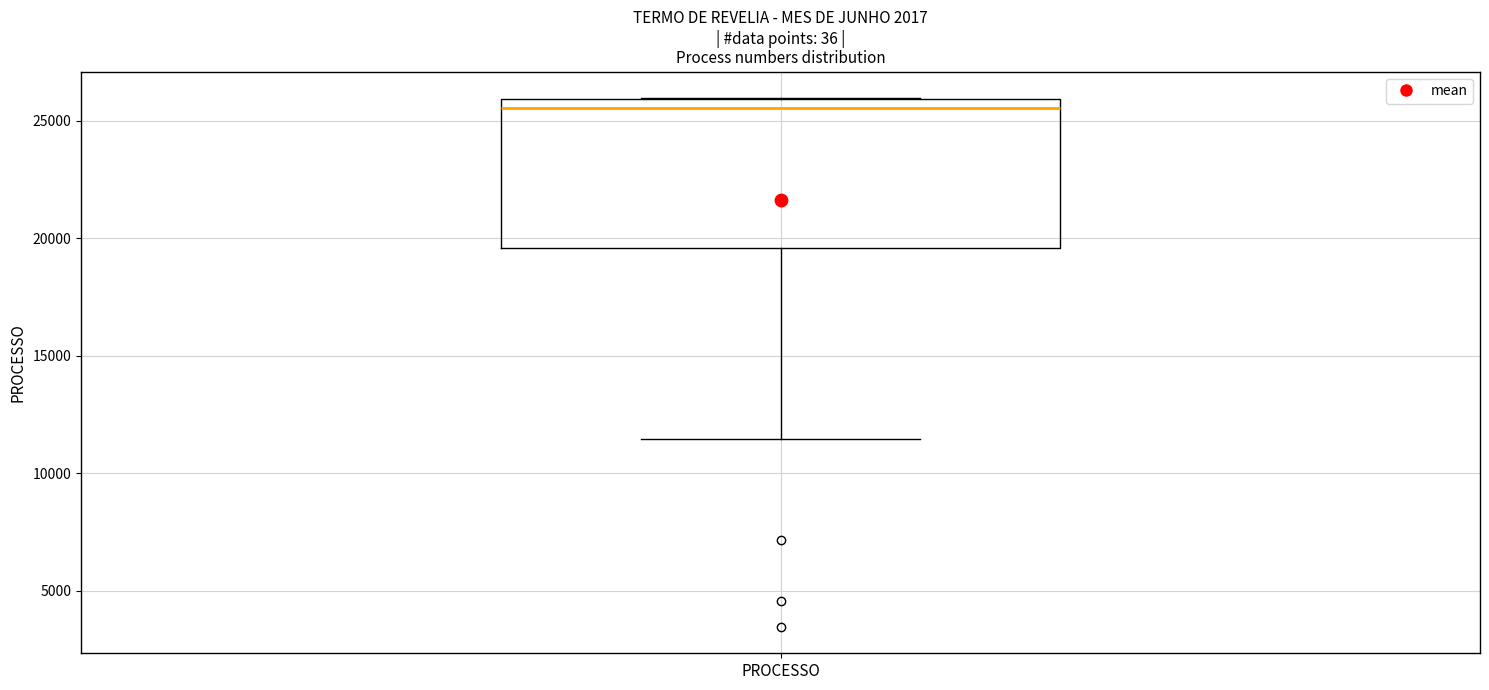

Transcribe this box plot: give where the median line is, the range the box spans, and where the two whiskers end, as read against the y-axis. The values are not printed on the chart, so give them approximately, as read against the axis.

median 25500, box 19500 to 26000, whiskers 11500 to 26000